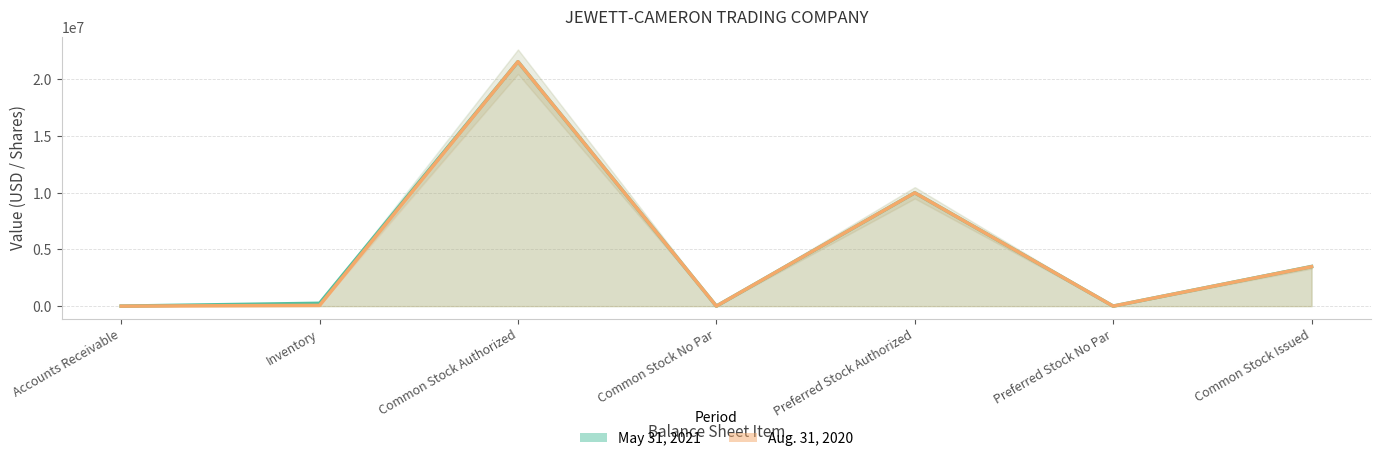

What is the total value across all series at Common Stock Authorized?

43135128